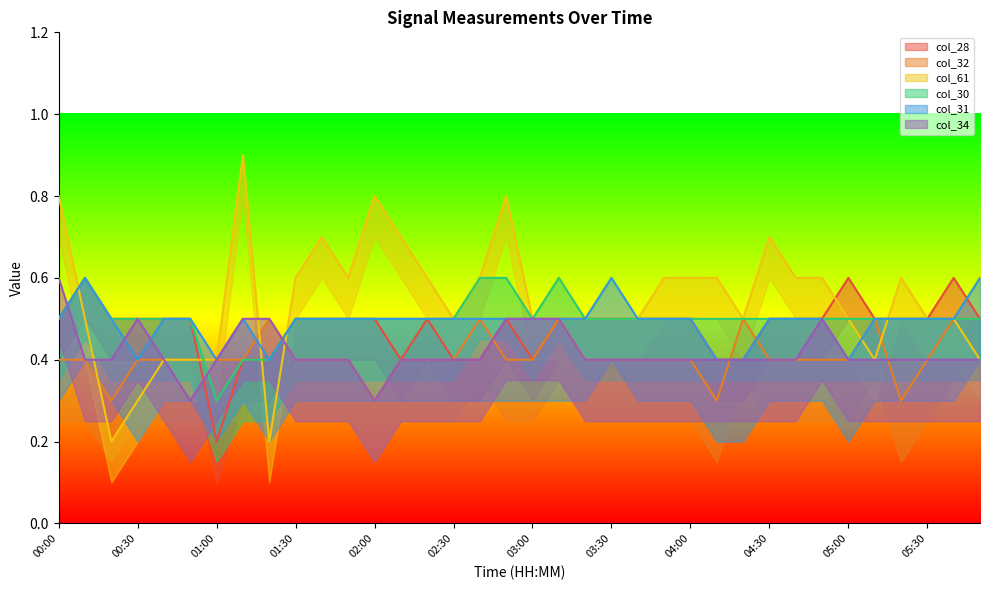

The col_28 series shows 0.5 at 03:50. True or false?

True